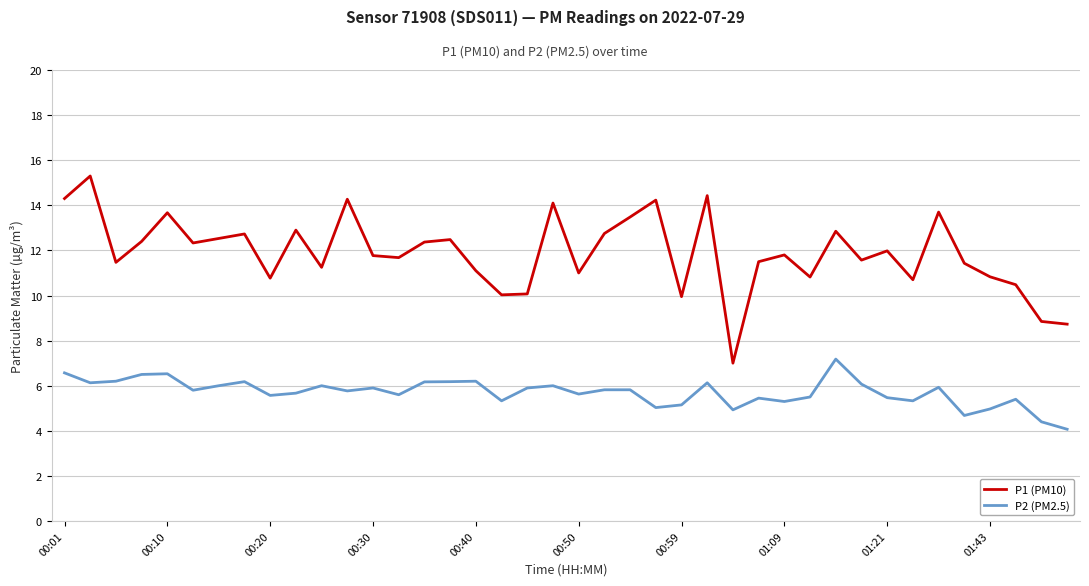

Which series has the largest total across all categories?

P1 (PM10)